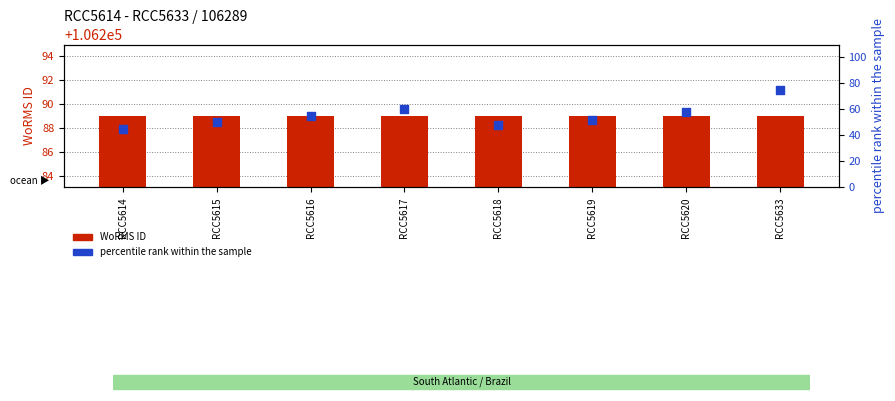

What are all the series names shown in the legend?

WoRMS ID, percentile rank within the sample